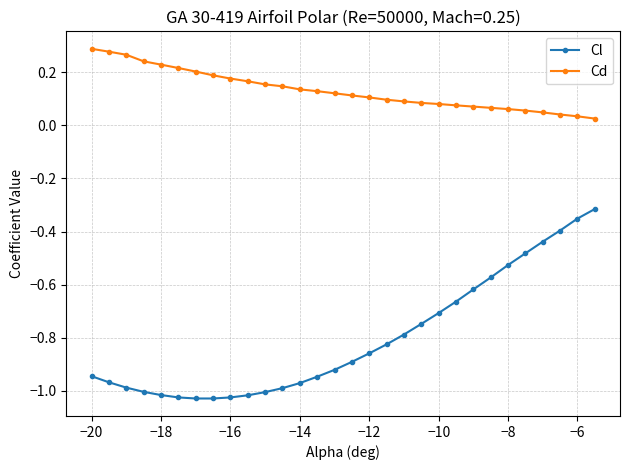

Which series has the largest total across all categories?

Cd